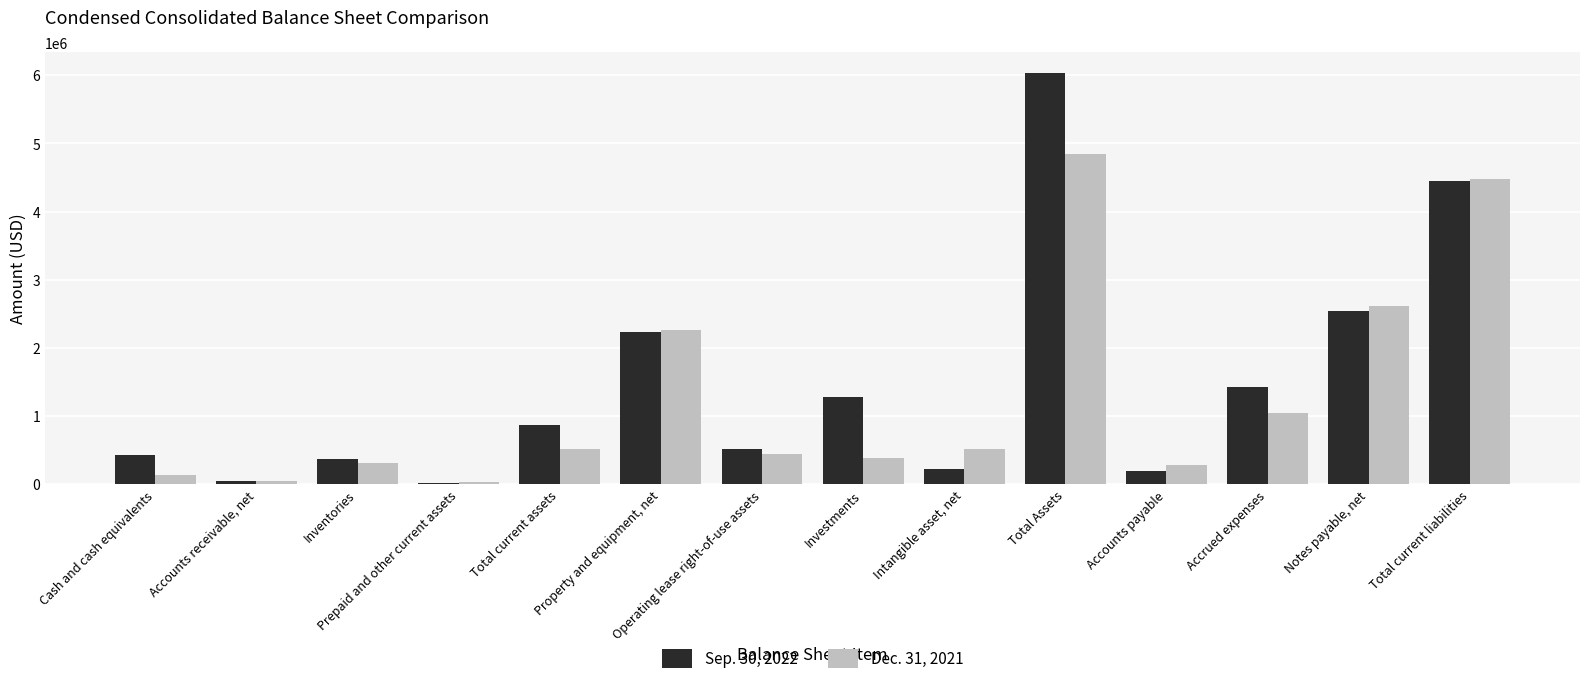

How many series are shown in this chart?

2